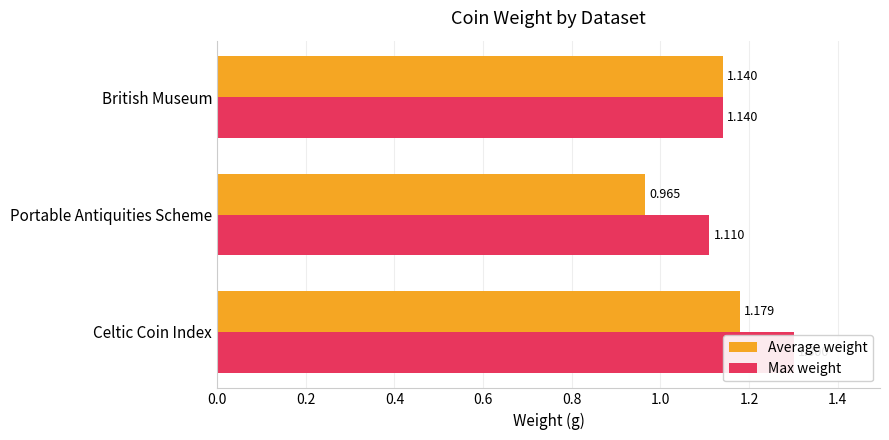

Which series has the largest range (max minus min)?

Average weight